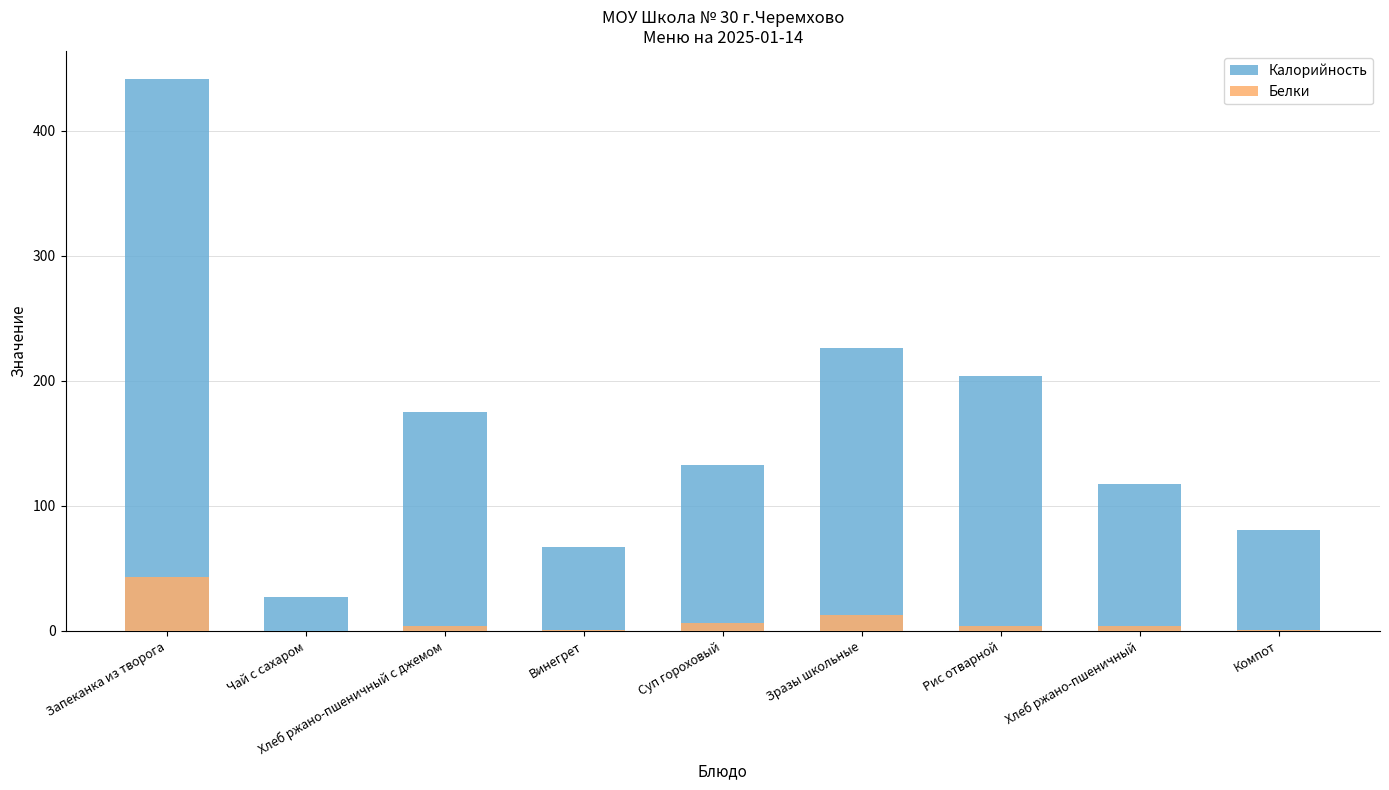

Reading left to right, what are all the values shown in this chart?

Калорийность: 441.8	26.8	175.3	67.1	133.1	226.3	203.5	117.4	80.8
Белки: 43.5	0.2	4.0	0.7	6.7	13.0	3.6	4.0	0.4